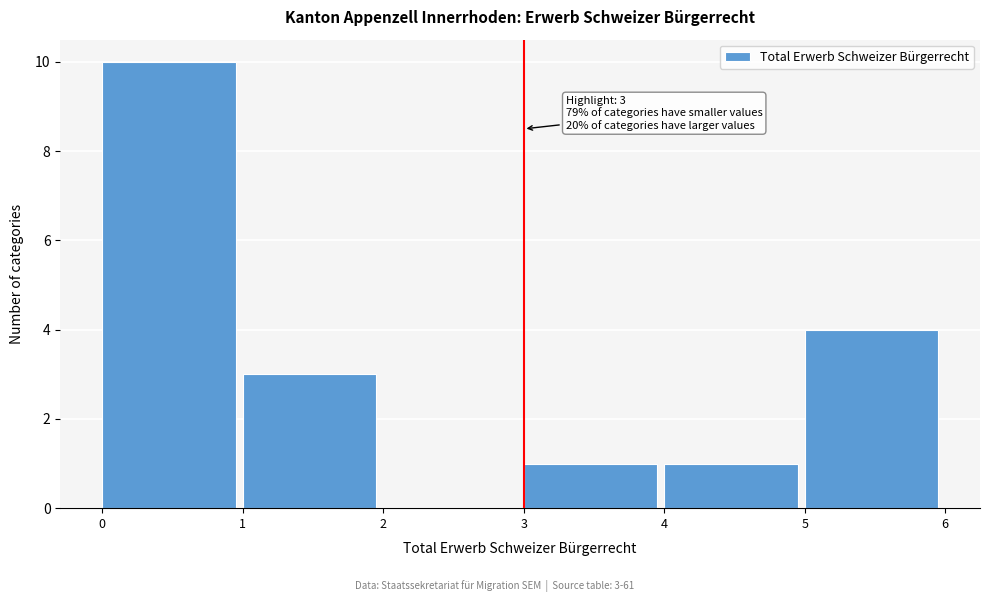

Over which range of the x-axis is the bar tallest?

0 to 1